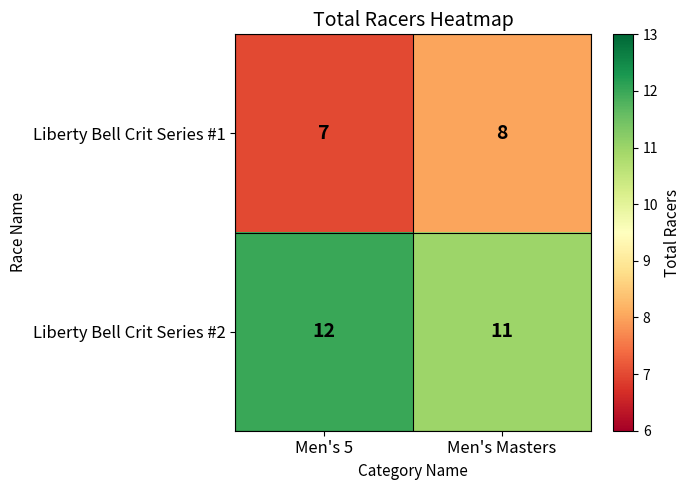

Reading right to left, what are all the values shown in this chart?

Liberty Bell Crit Series #1: 8	7
Liberty Bell Crit Series #2: 11	12